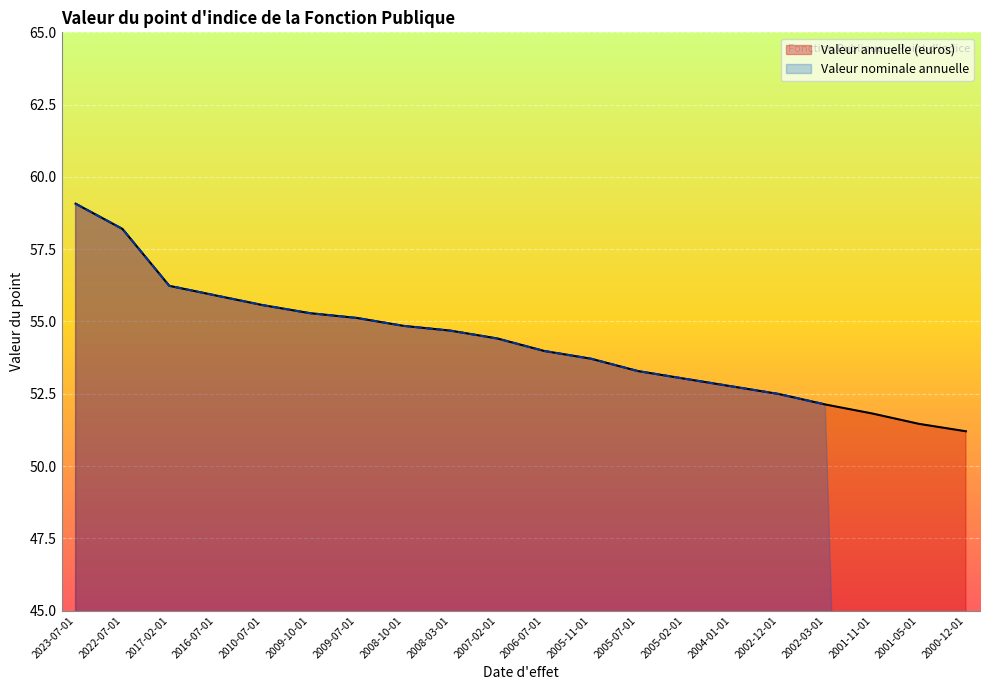

Is it true that the value at 2001-11-01 is 51.8?

True